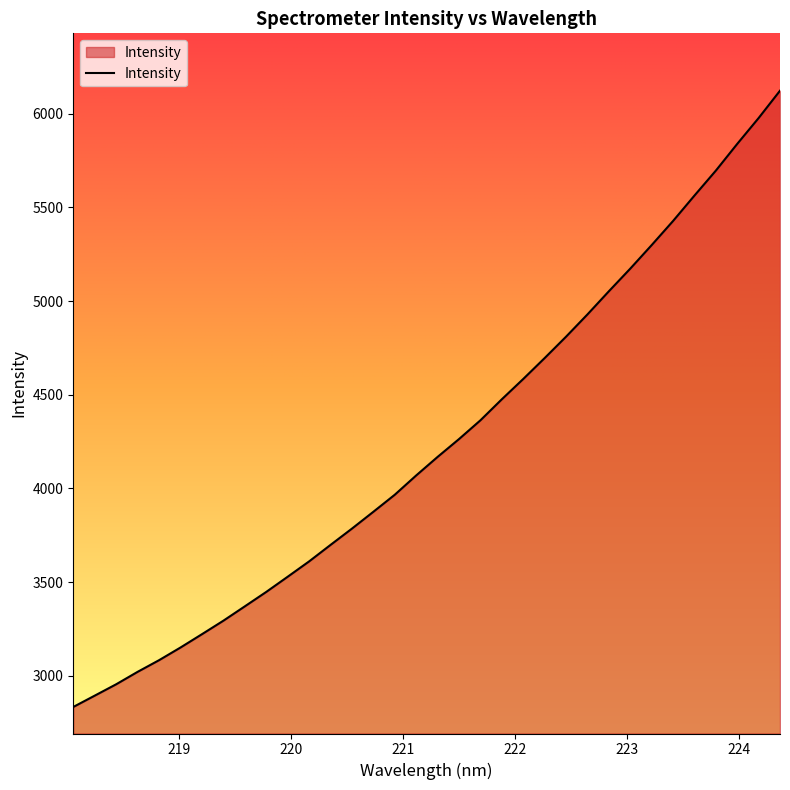

What is the minimum value shown in the chart?

2833.4